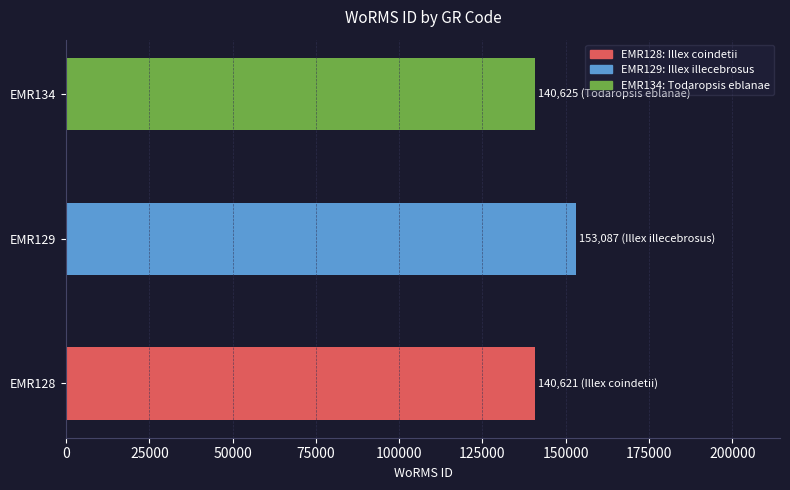

What is the greatest value displayed?

153087